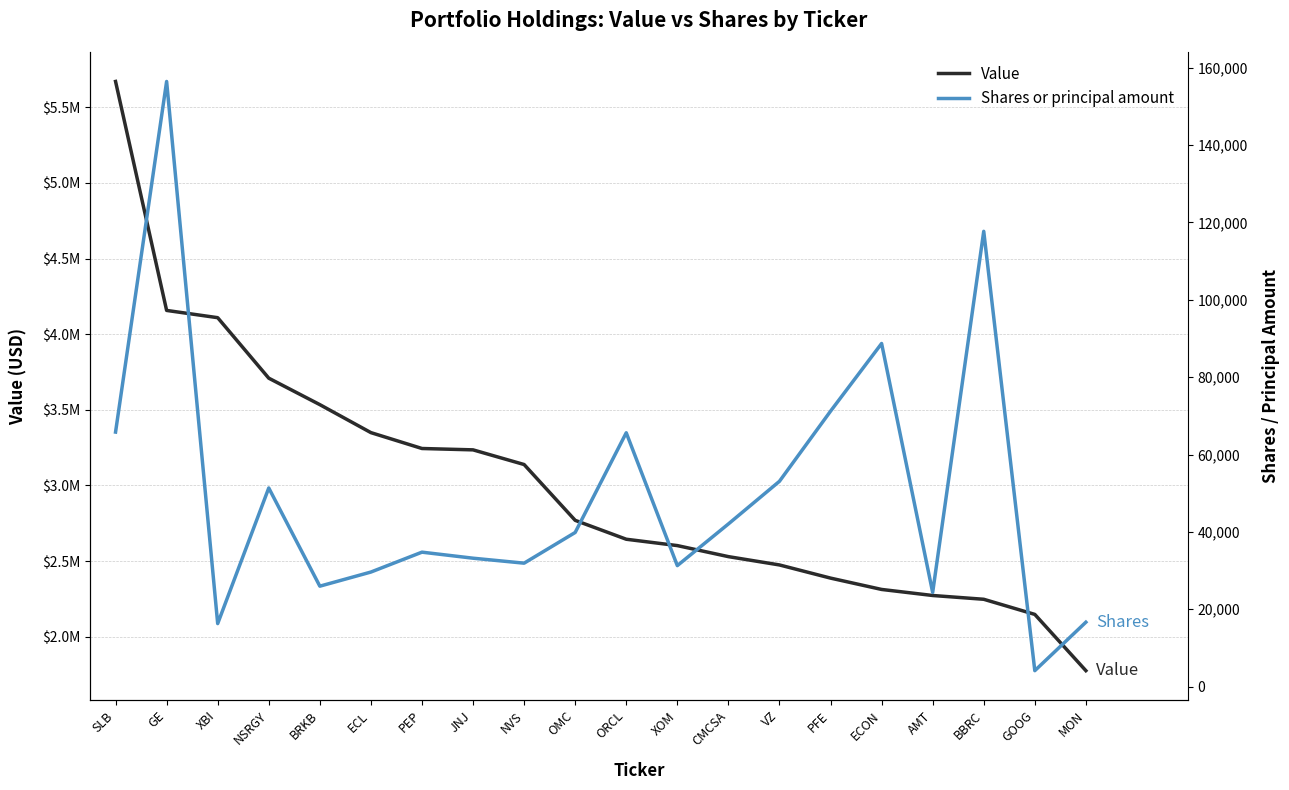

What is the total value across all series at BBRC?

2364700